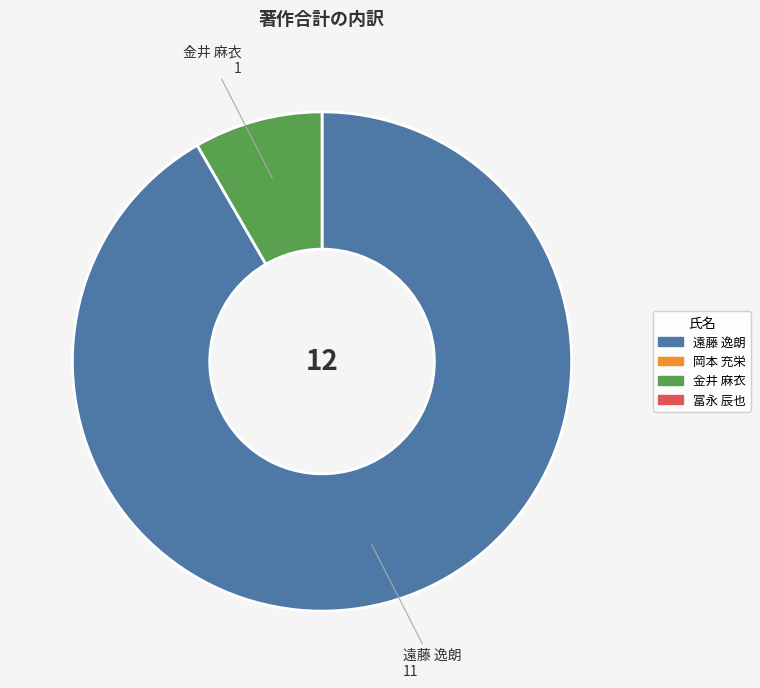

Is there a majority slice in this chart?

Yes